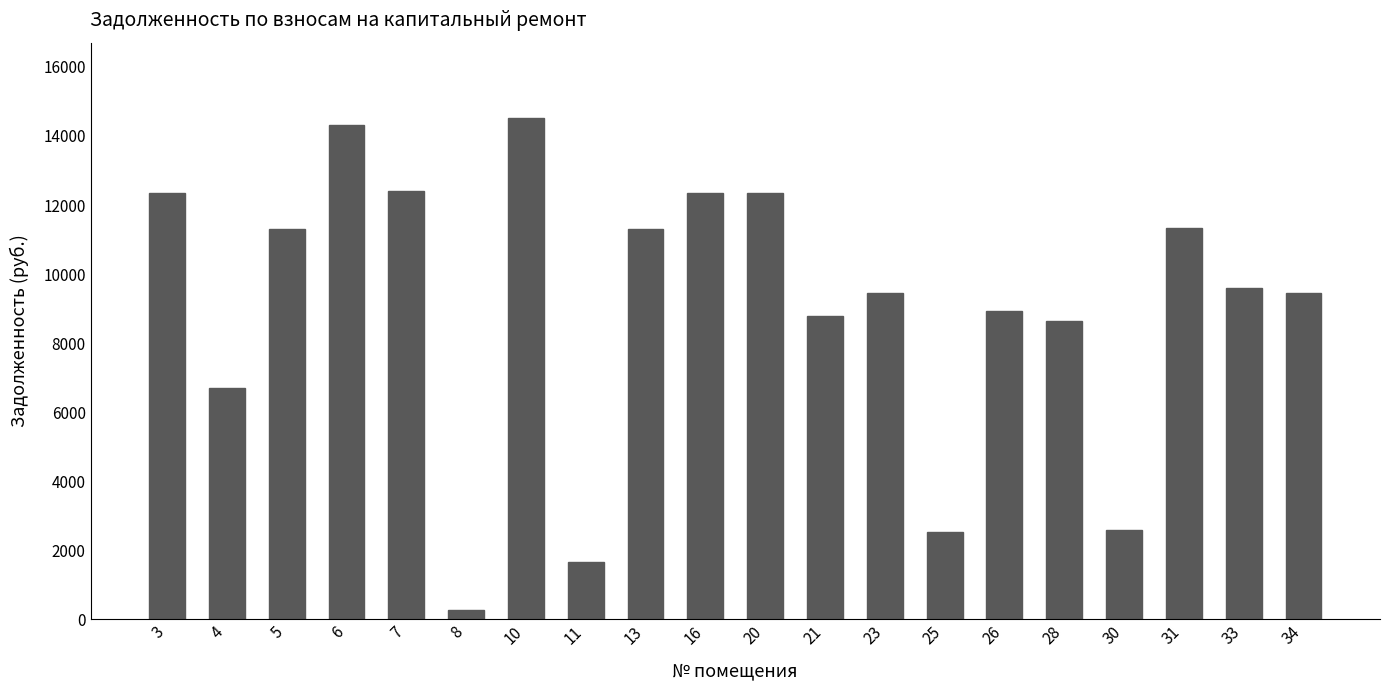

What is the approximate value at 33?

9605.7